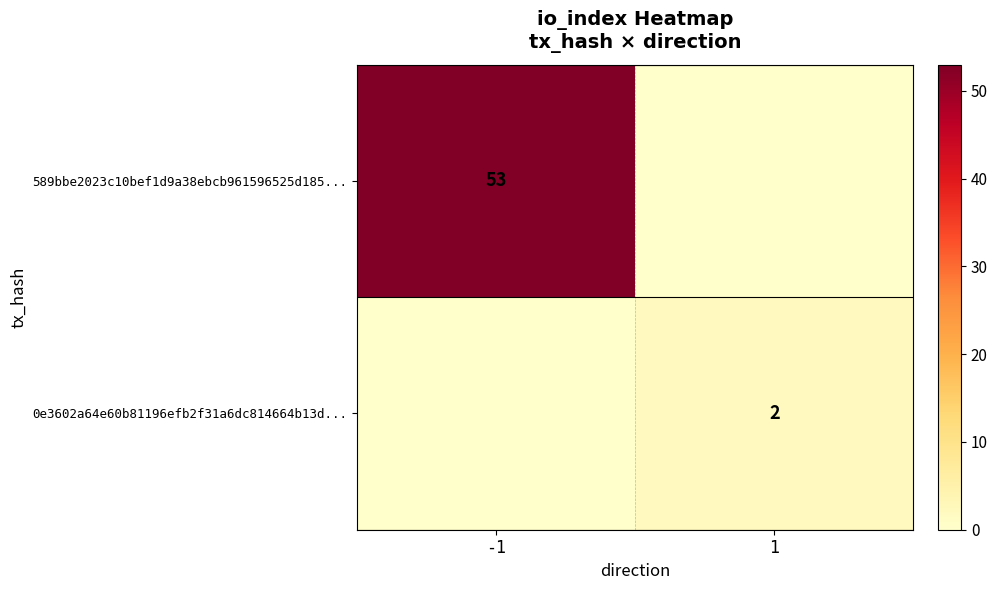

The value of 0e3602a64e60b81196efb2f31a6dc814664b13d... at 1 is 1. True or false?

False